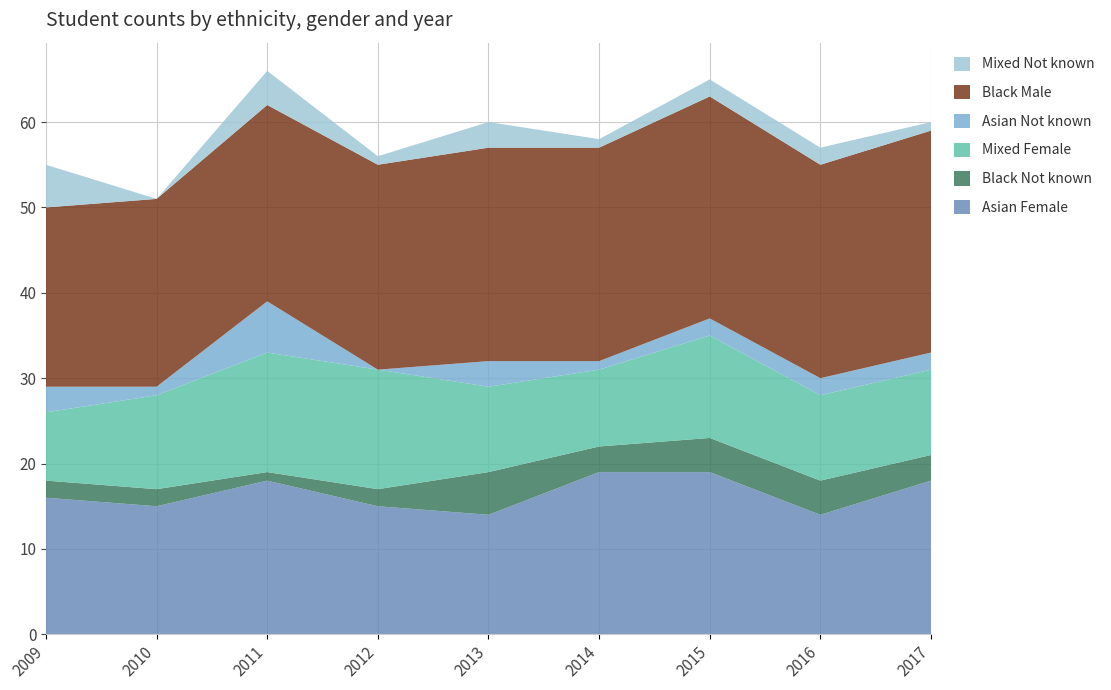

Reading right to left, transcribe all the data shown in this chart.

Asian Female: 2017=18	2016=14	2015=19	2014=19	2013=14	2012=15	2011=18	2010=15	2009=16
Black Not known: 2017=3	2016=4	2015=4	2014=3	2013=5	2012=2	2011=1	2010=2	2009=2
Mixed Female: 2017=10	2016=10	2015=12	2014=9	2013=10	2012=14	2011=14	2010=11	2009=8
Asian Not known: 2017=2	2016=2	2015=2	2014=1	2013=3	2012=0	2011=6	2010=1	2009=3
Black Male: 2017=26	2016=25	2015=26	2014=25	2013=25	2012=24	2011=23	2010=22	2009=21
Mixed Not known: 2017=1	2016=2	2015=2	2014=1	2013=3	2012=1	2011=4	2010=0	2009=5